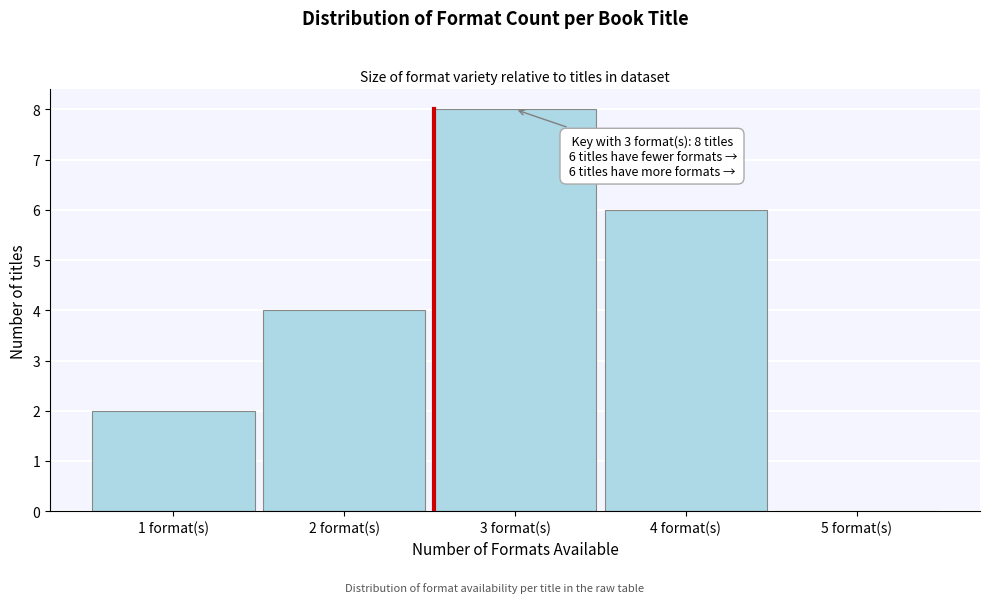

Over which range of the x-axis is the bar tallest?

2.5 to 3.5